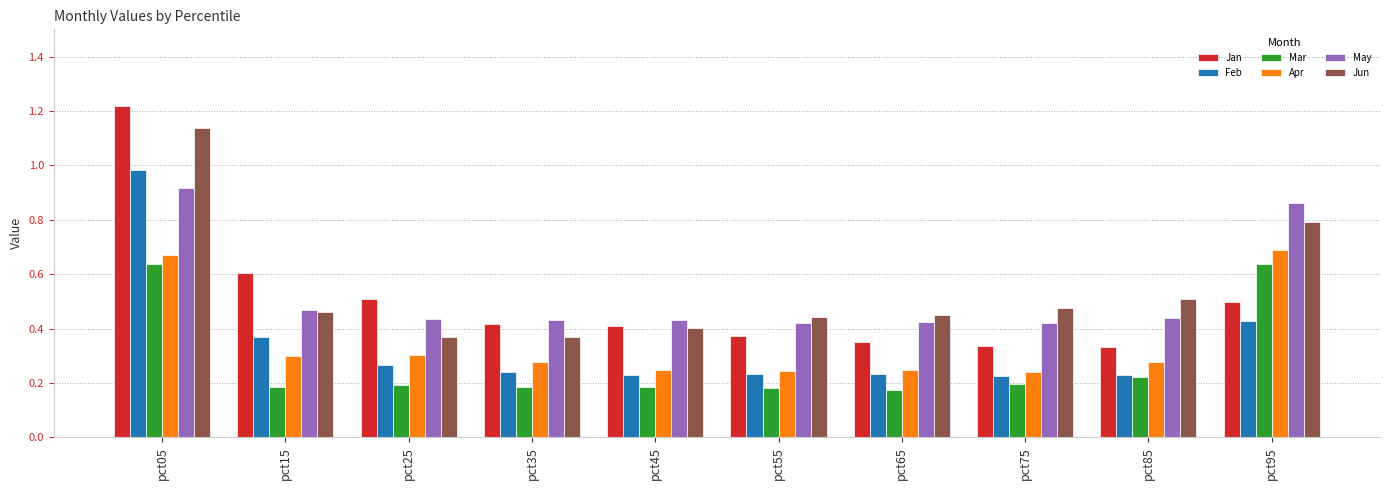

What is the difference between the maximum and minimum values in the Feb series?

0.8